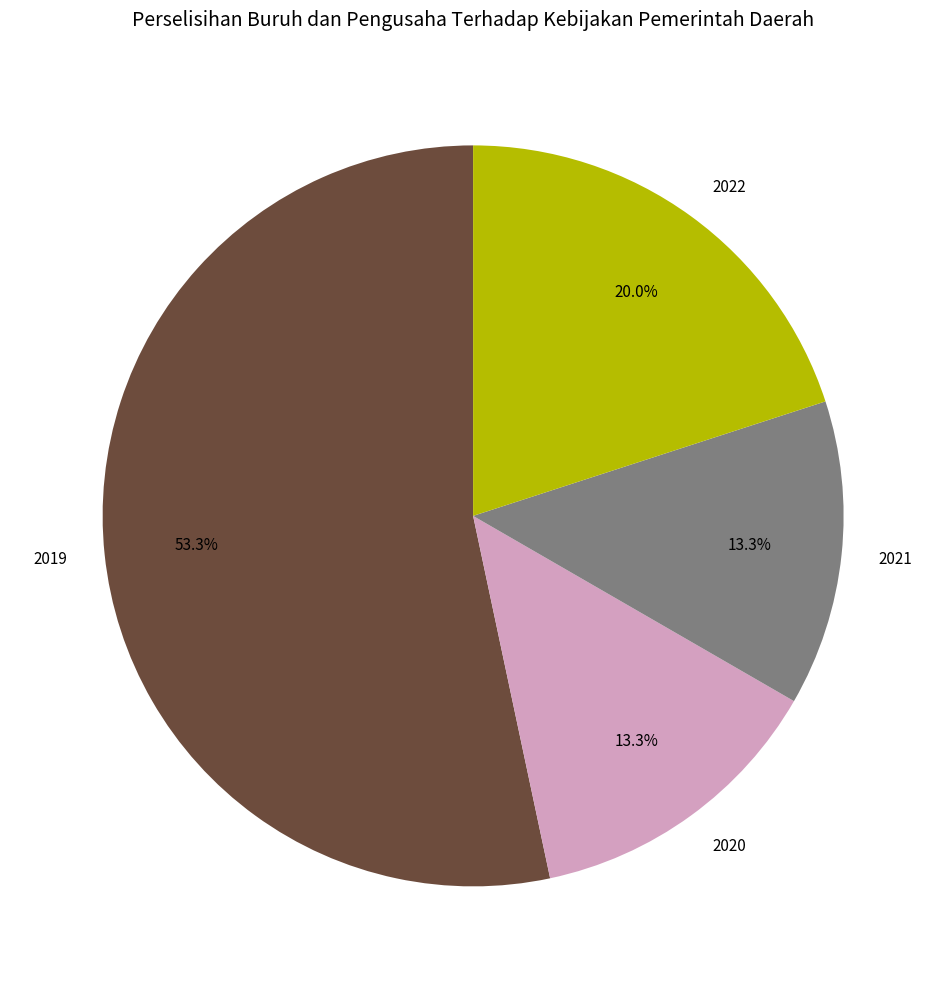

Approximately how many times larger is the value at 2021 compared to 2022?

0.7